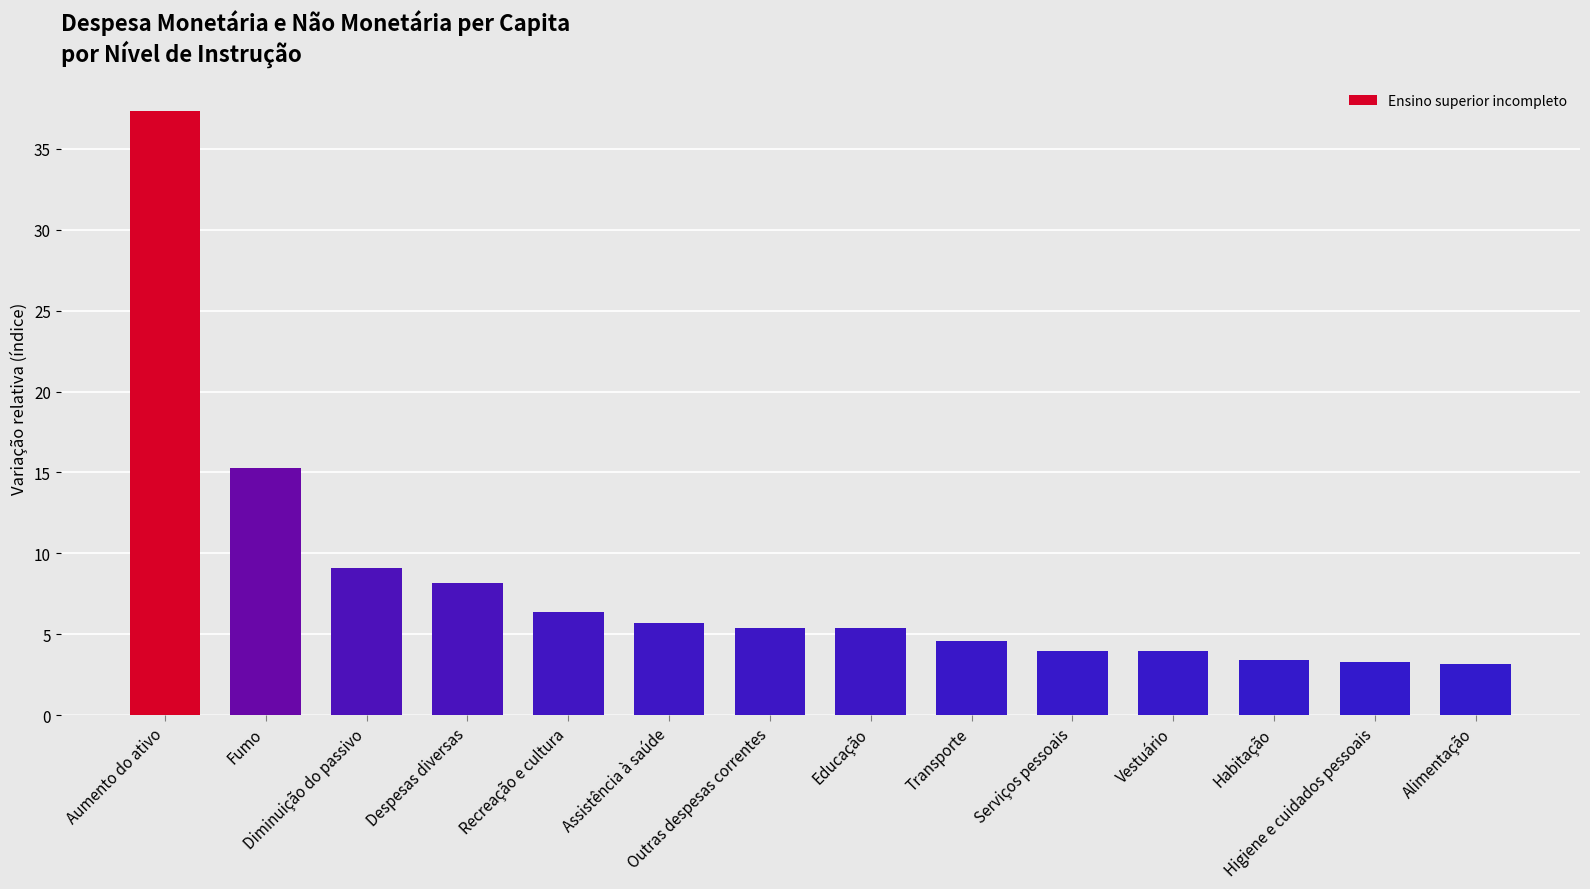

What is the ratio of the value at Vestuário to the value at Transporte?

0.9